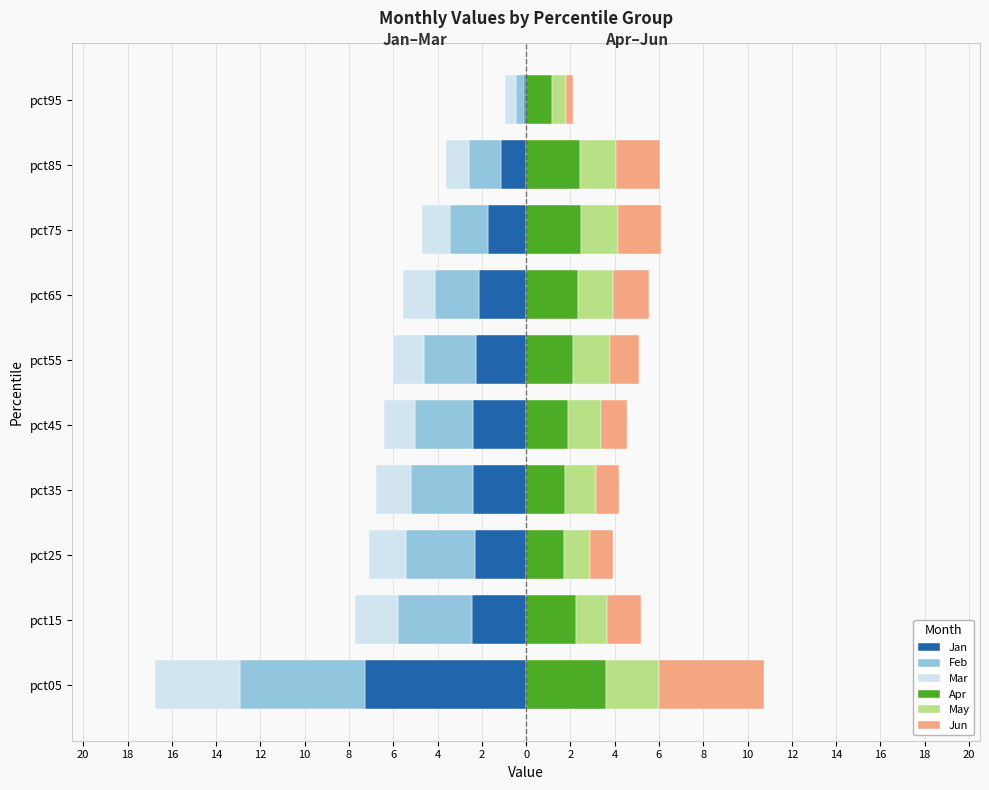

How many bars are there in each group?

6